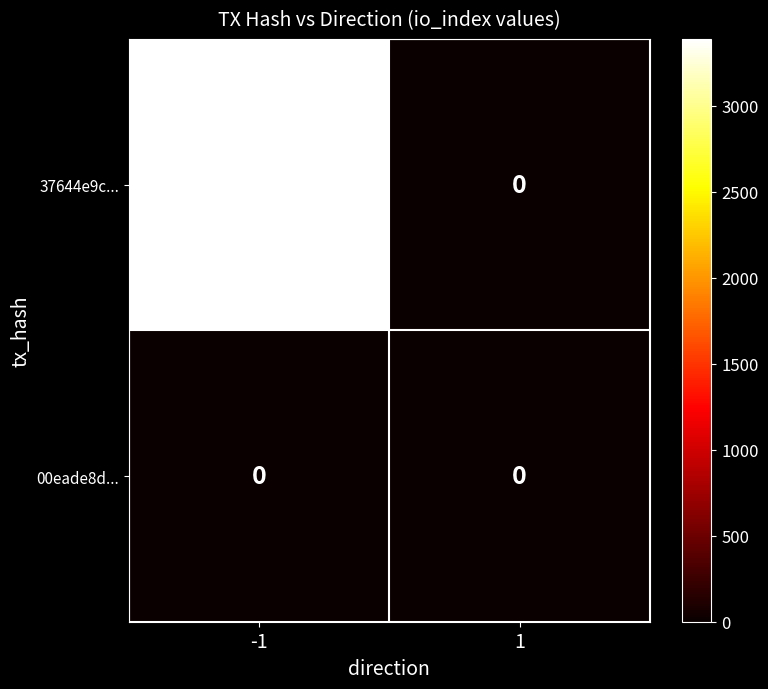

Rank the series by their maximum value, from lowest to highest.

00eade8d..., 37644e9c...